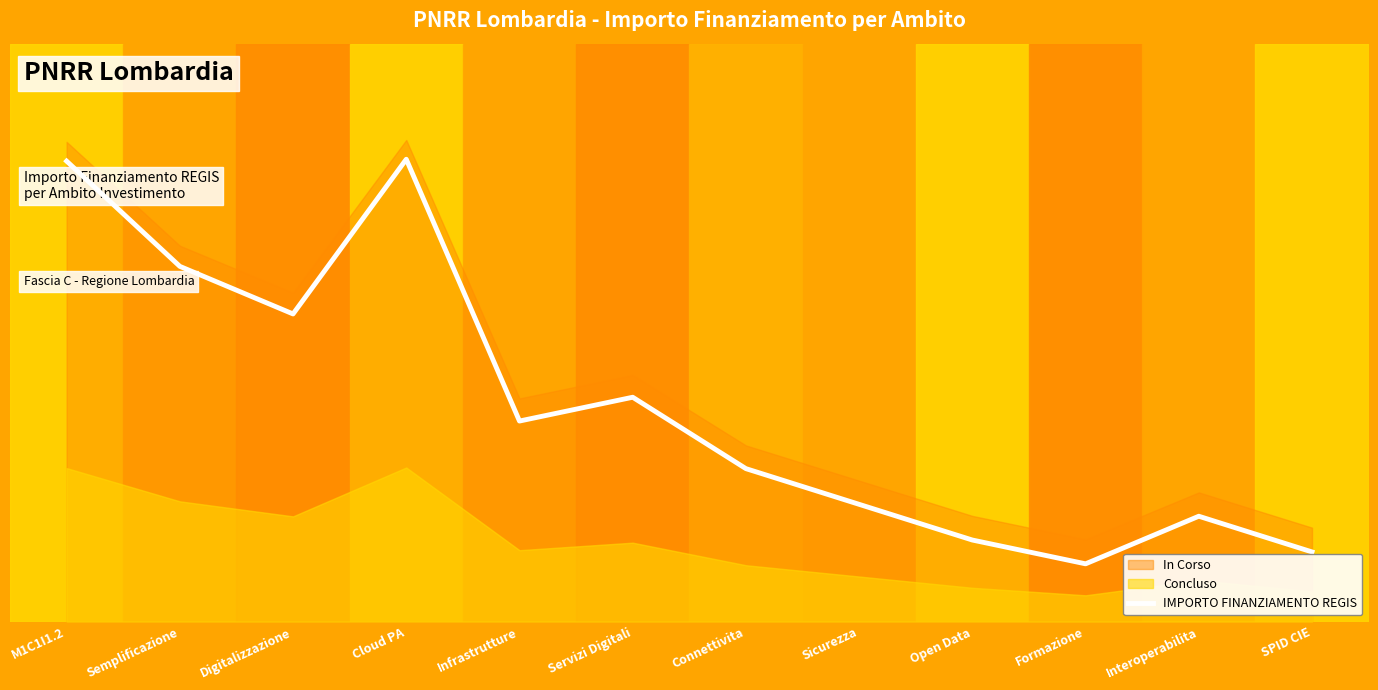

List the labels in order of value, smallest first.

Formazione, SPID CIE, Open Data, Interoperabilita, Sicurezza, Connettivita, Infrastrutture, Servizi Digitali, Digitalizzazione, Semplificazione, M1C1I1.2, Cloud PA